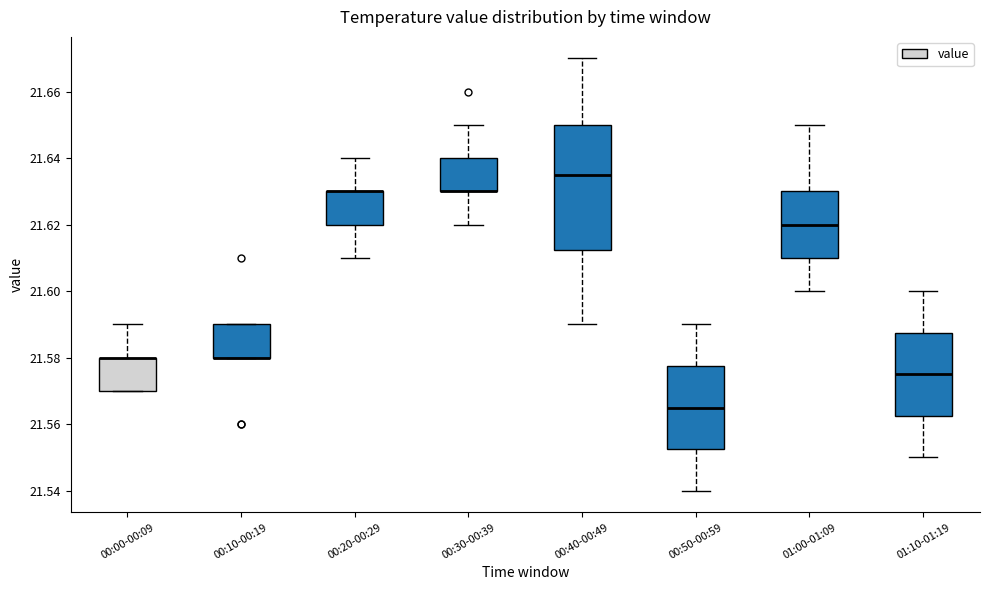

Reading left to right, transcribe this box plot: for each box, give where its median line is, the range the box spans, and where its two whiskers end, as read against the y-axis. The values are not printed on the chart, so give them approximately, as read against the axis.

00:00-00:09: median 21.580 (drawn on the box's upper edge), box 21.570 to 21.580, whiskers 21.570 to 21.590
00:10-00:19: median 21.580 (drawn on the box's lower edge), box 21.580 to 21.590, whiskers 21.580 to 21.590
00:20-00:29: median 21.630 (drawn on the box's upper edge), box 21.620 to 21.630, whiskers 21.610 to 21.640
00:30-00:39: median 21.630 (drawn on the box's lower edge), box 21.630 to 21.640, whiskers 21.620 to 21.650
00:40-00:49: median 21.636, box 21.612 to 21.650, whiskers 21.590 to 21.670
00:50-00:59: median 21.566, box 21.552 to 21.578, whiskers 21.540 to 21.590
01:00-01:09: median 21.620, box 21.610 to 21.630, whiskers 21.600 to 21.650
01:10-01:19: median 21.576, box 21.562 to 21.588, whiskers 21.550 to 21.600